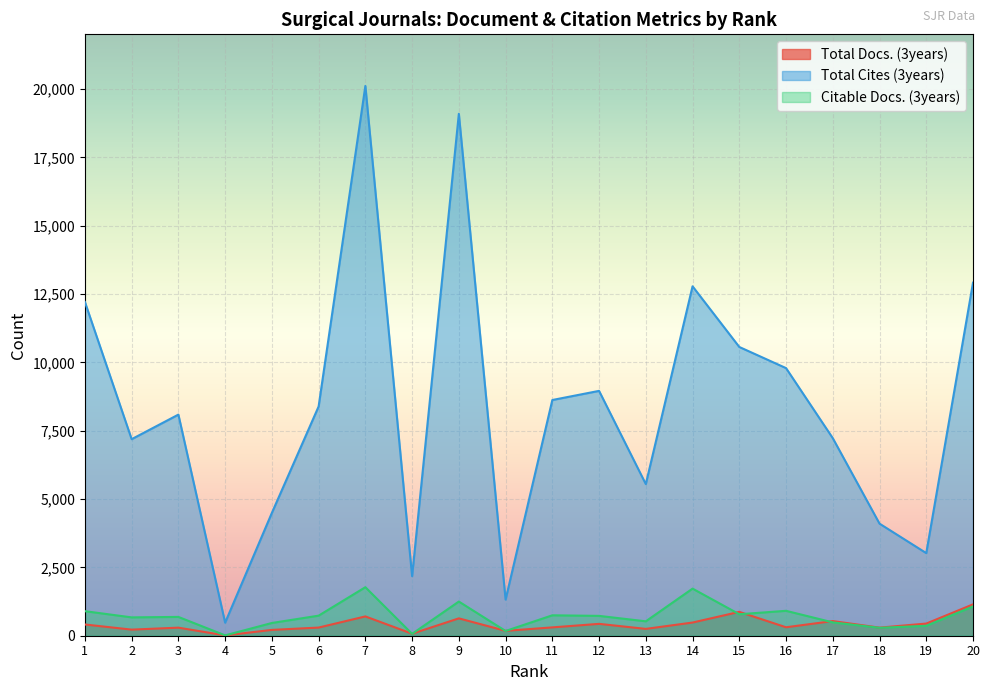

True or false: Total Cites (3years) and Total Docs. (3years) intersect in this chart.

False